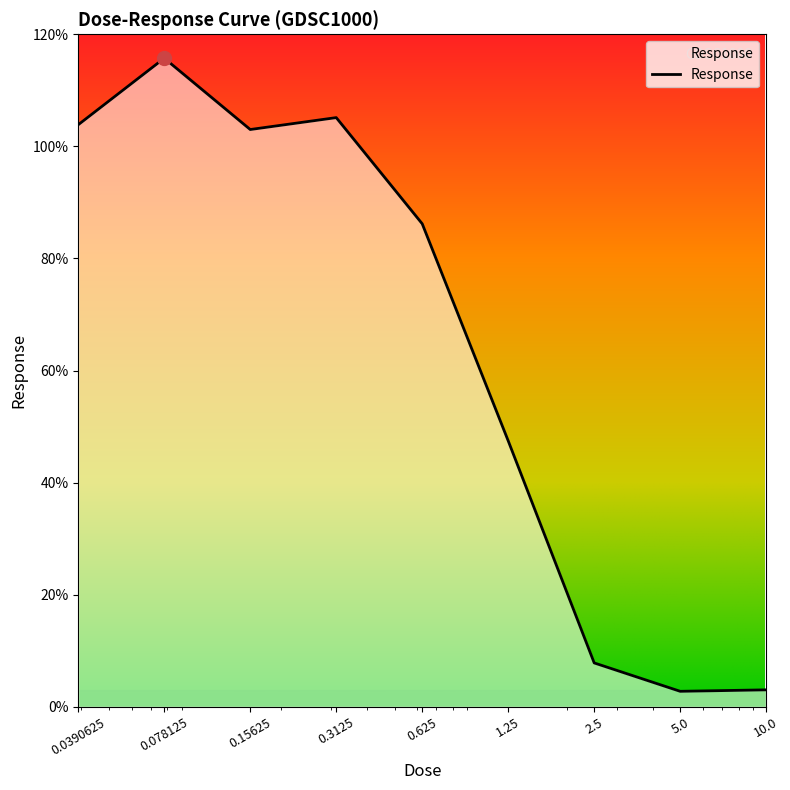

At which category does the data reach its first local valley?

0.15625